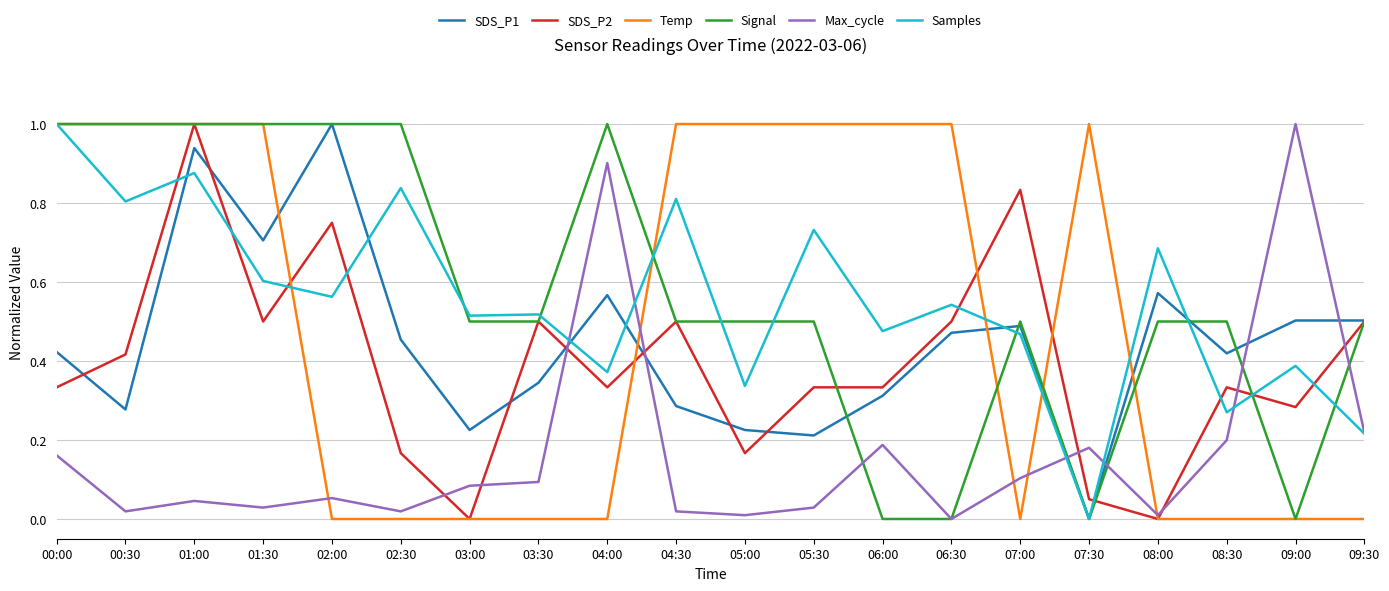

Count the number of data series in this chart.

6